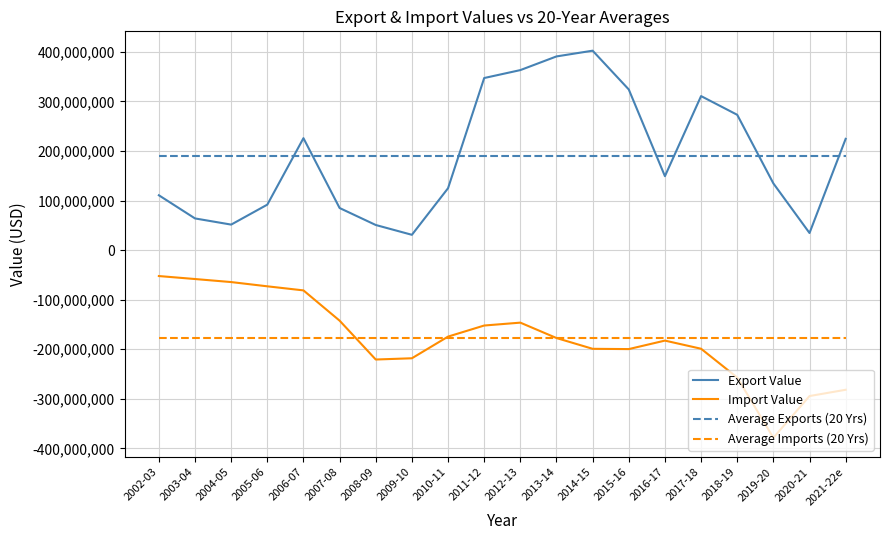

How many series are shown in this chart?

4